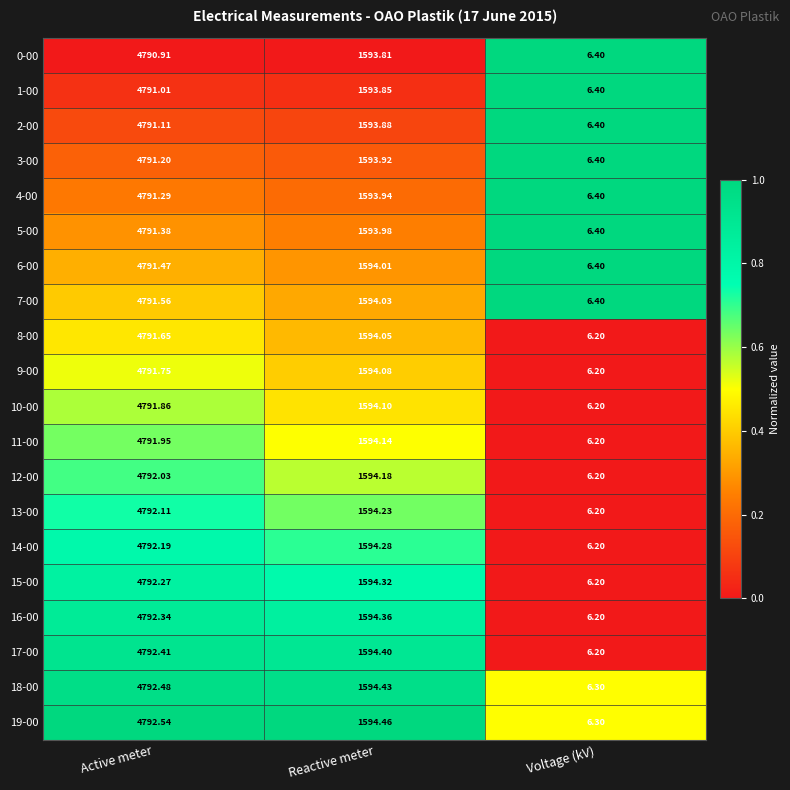

Rank the series by their maximum value, from highest to lowest.

19-00, 18-00, 17-00, 16-00, 15-00, 14-00, 13-00, 12-00, 11-00, 10-00, 9-00, 8-00, 7-00, 6-00, 5-00, 4-00, 3-00, 2-00, 1-00, 0-00